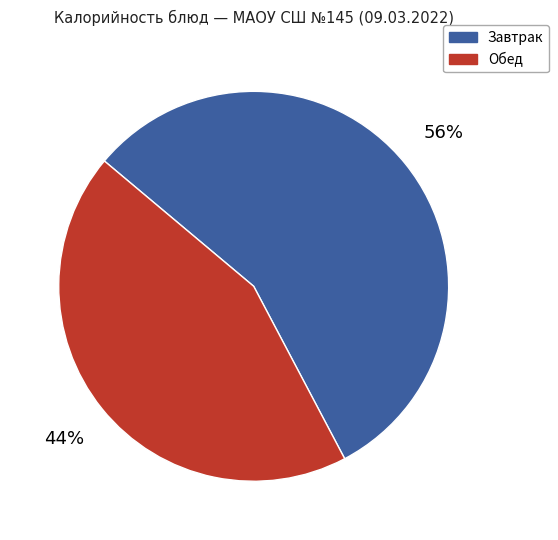

Combined, do Обед and Завтрак account for over 50%?

Yes